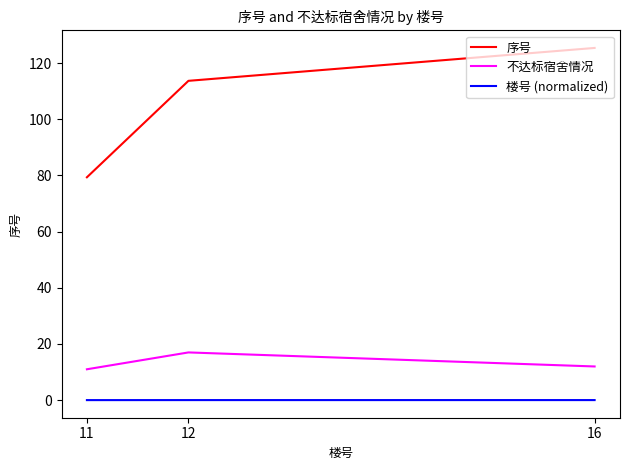

List the series in order of their peak value, highest first.

序号, 不达标宿舍情况, 楼号 (normalized)